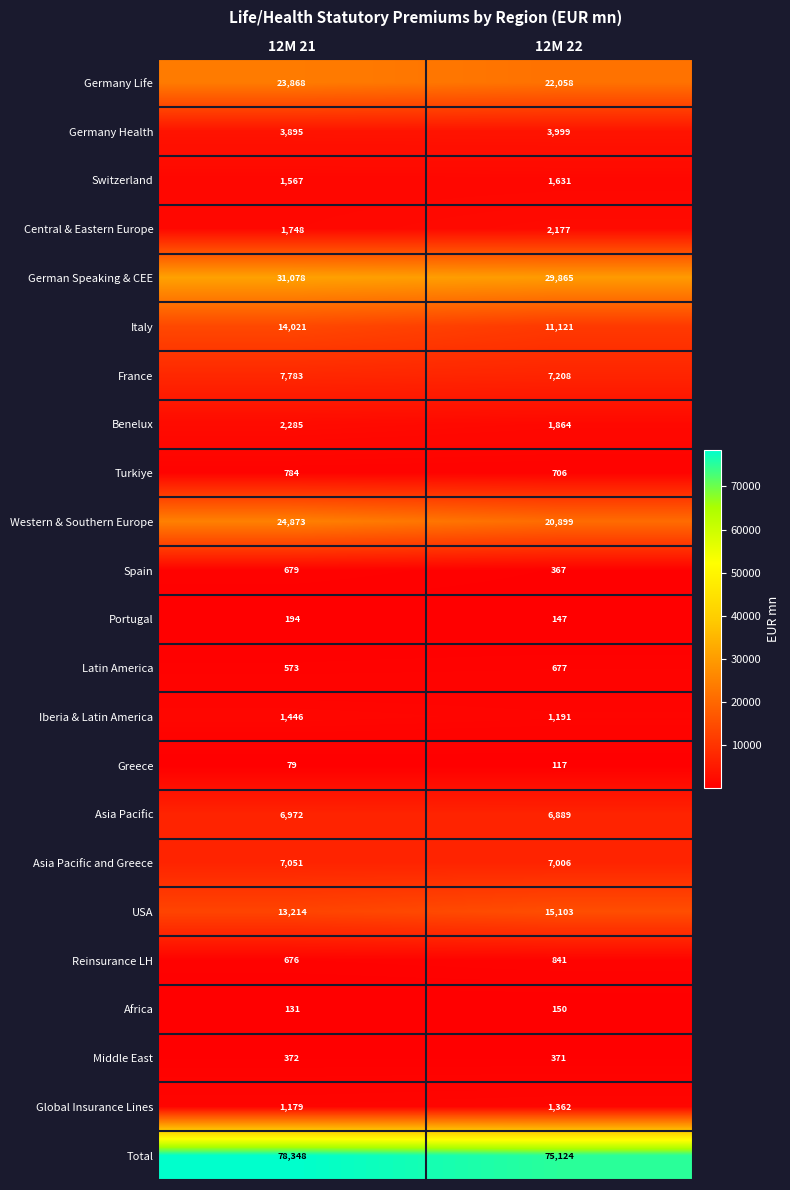

Which series has the largest total across all categories?

Total